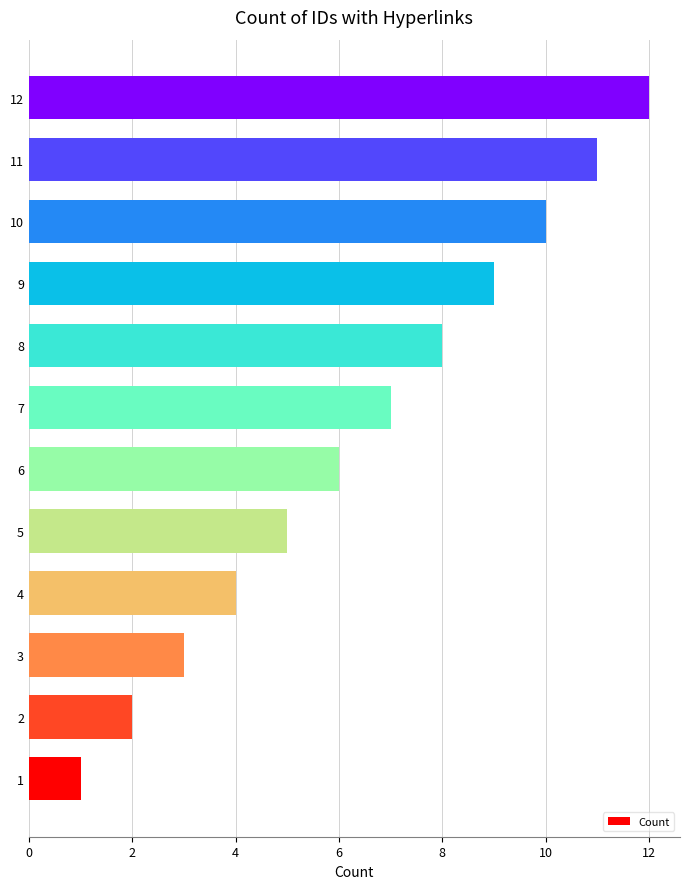

What is the difference between the maximum and minimum values?

11